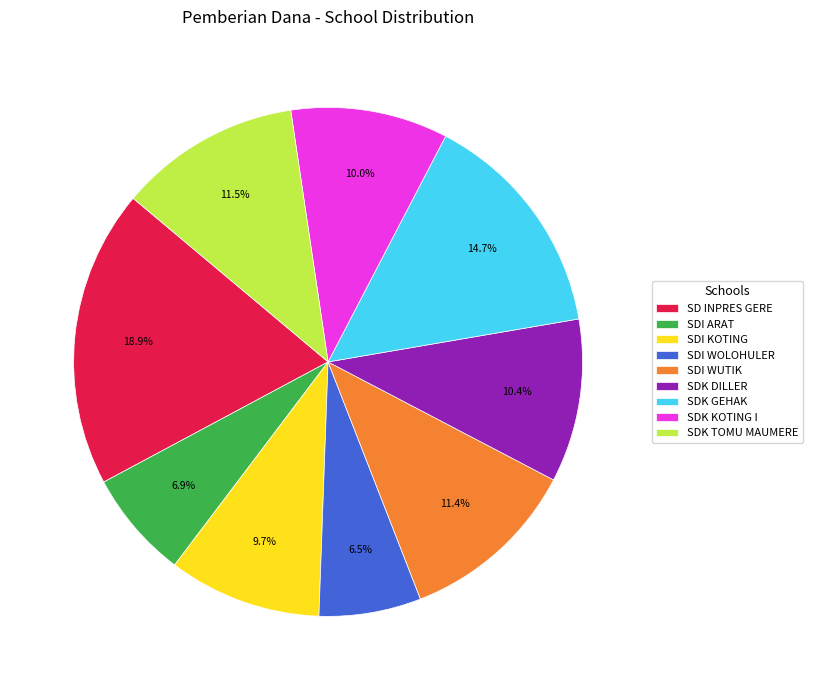

Combined, do SDK KOTING I and SDI KOTING account for over 50%?

No